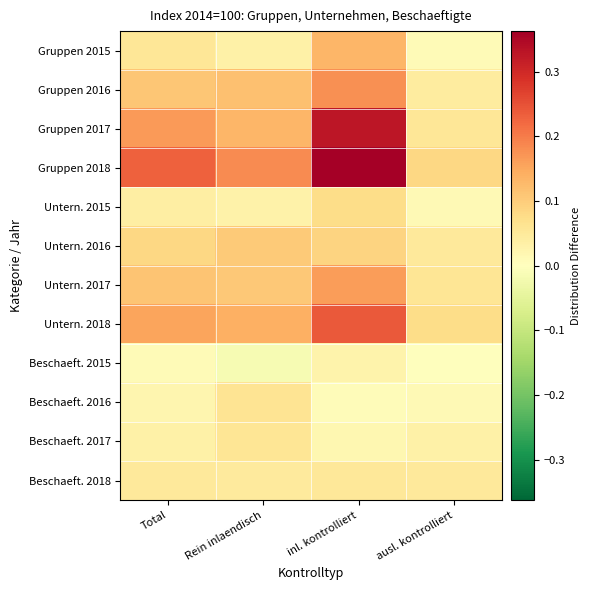

Count the number of categories in the chart.

4